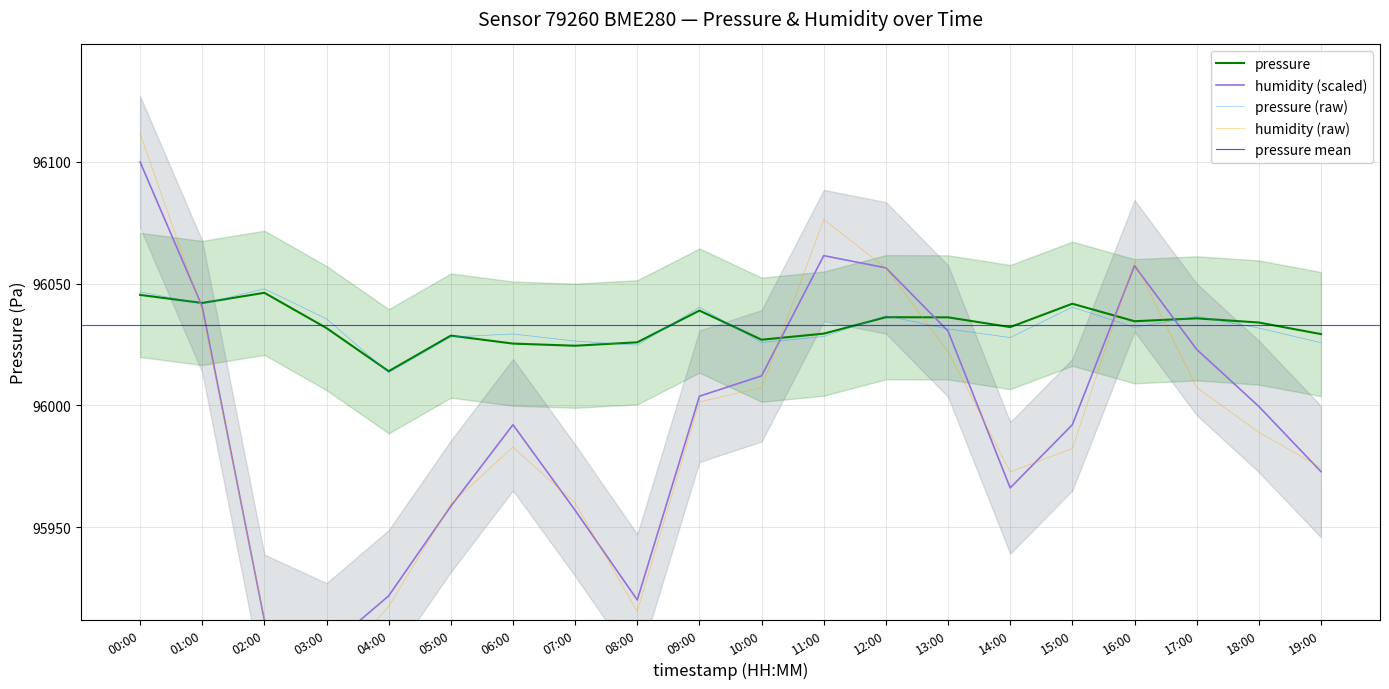

Between 01:00 and 10:00, which is larger?

01:00